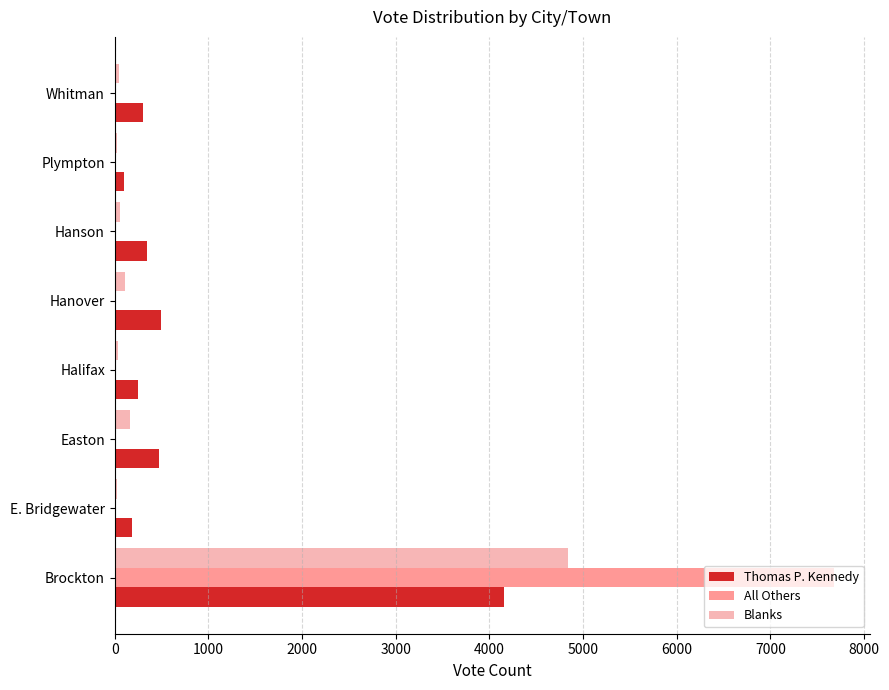

Where is Blanks nearest to the value 2432?

Easton